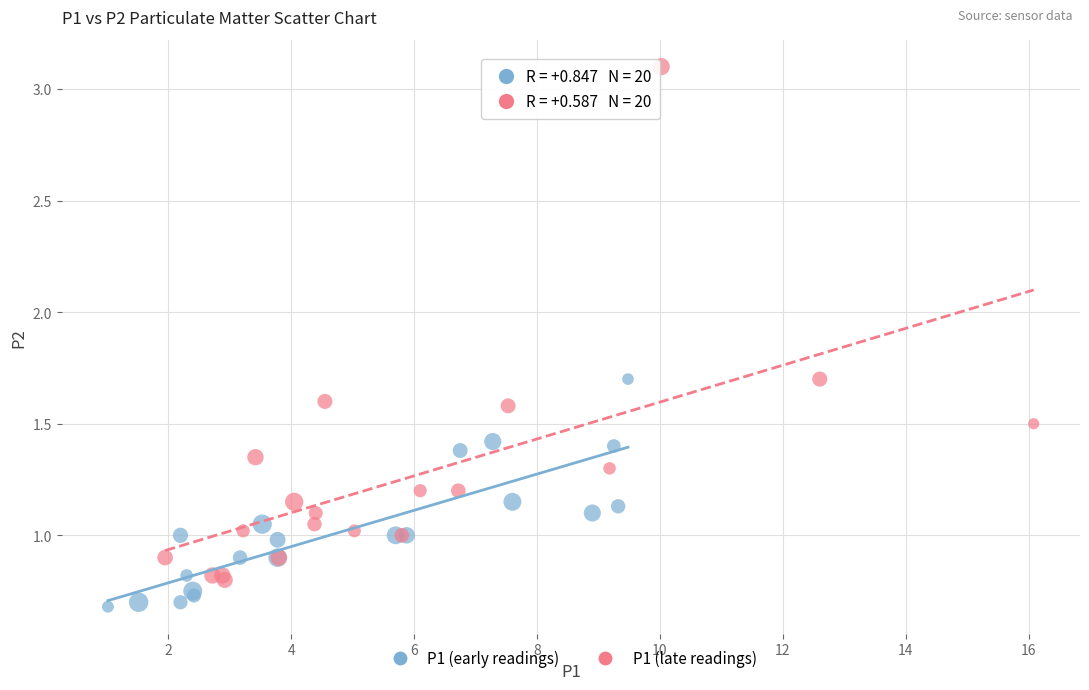

Which series has the largest Y range (max minus min)?

P1 (late readings)